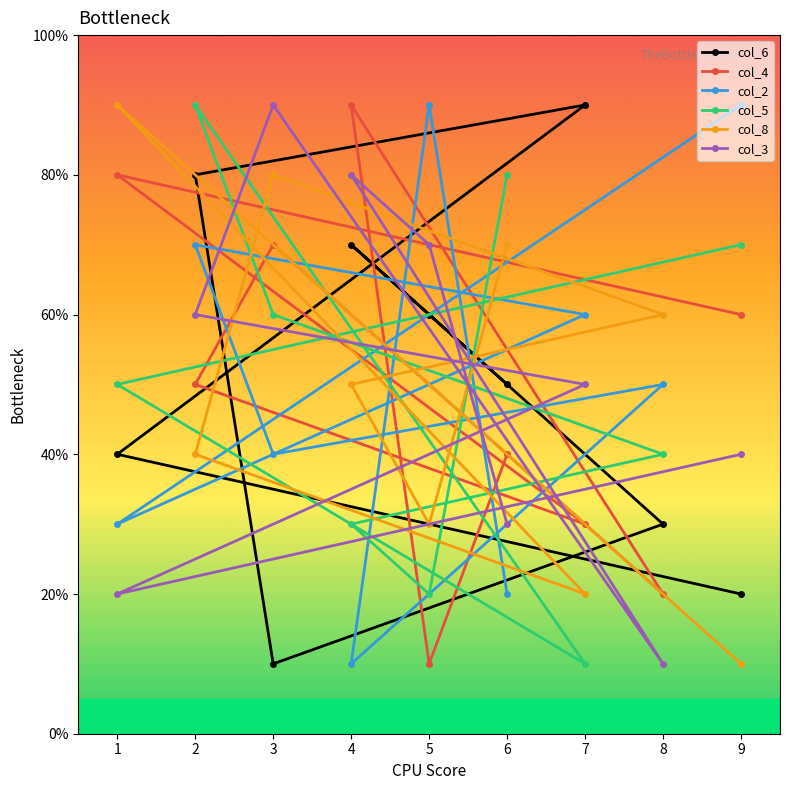

What is the sum of all col_2 values?

46